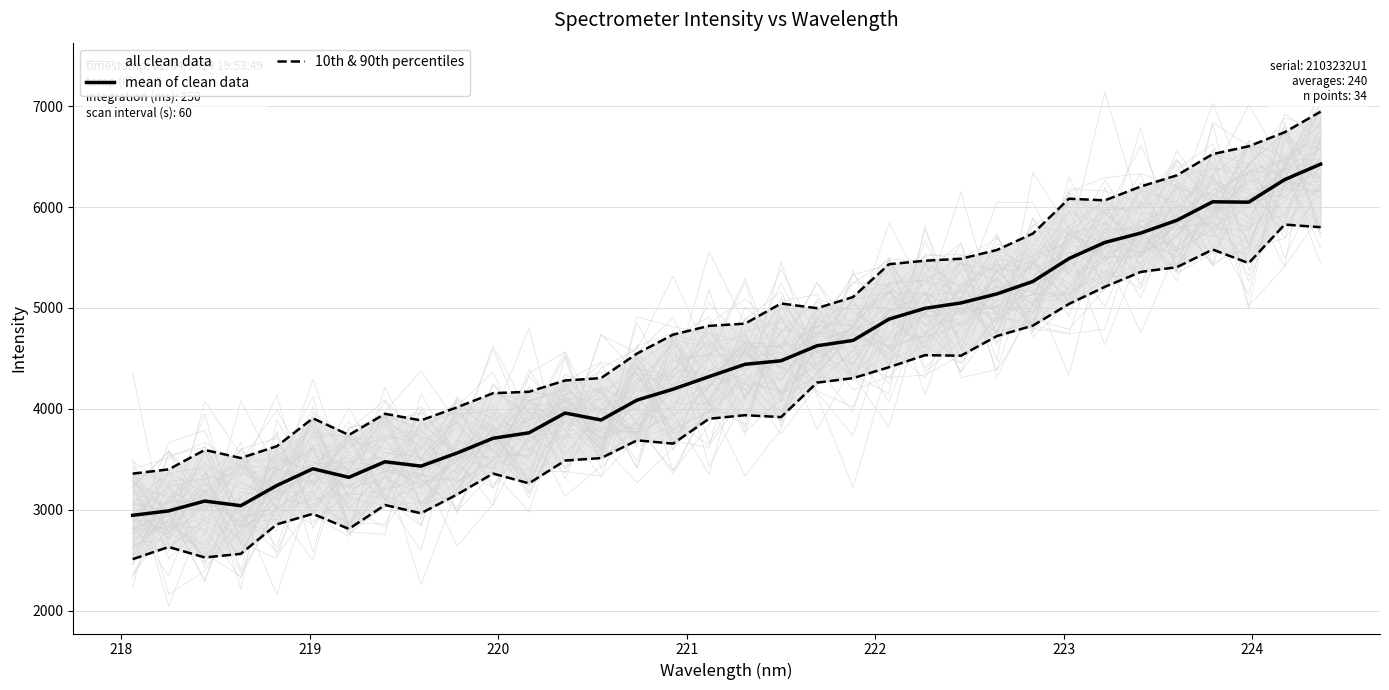

What is the value of the 10th & 90th percentiles point at the 27th from the left?

5039.0